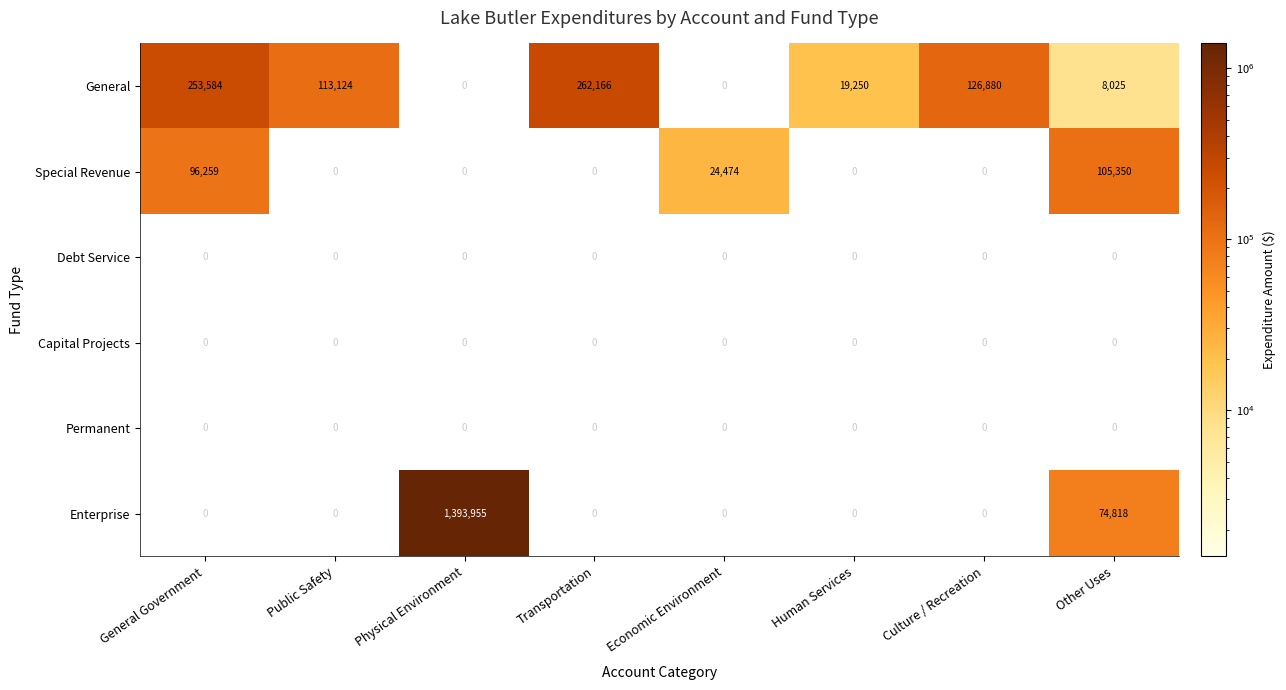

Where is Special Revenue nearest to the value 52675?

Economic Environment